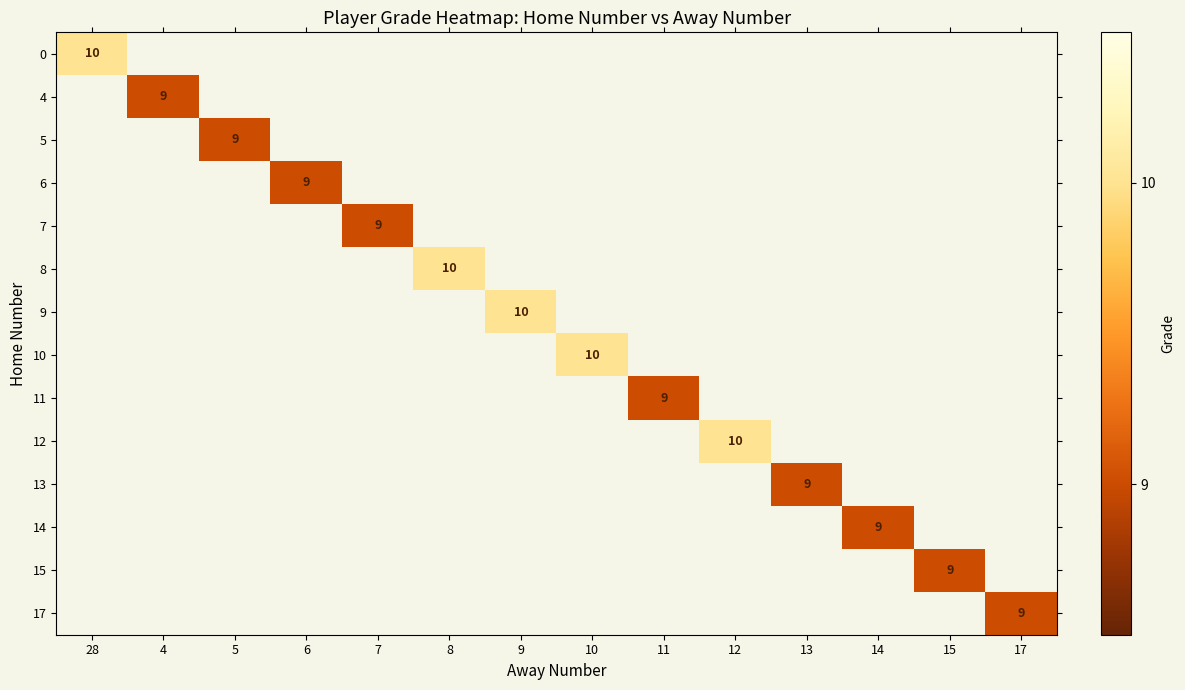

How many distinct data groups are displayed?

14